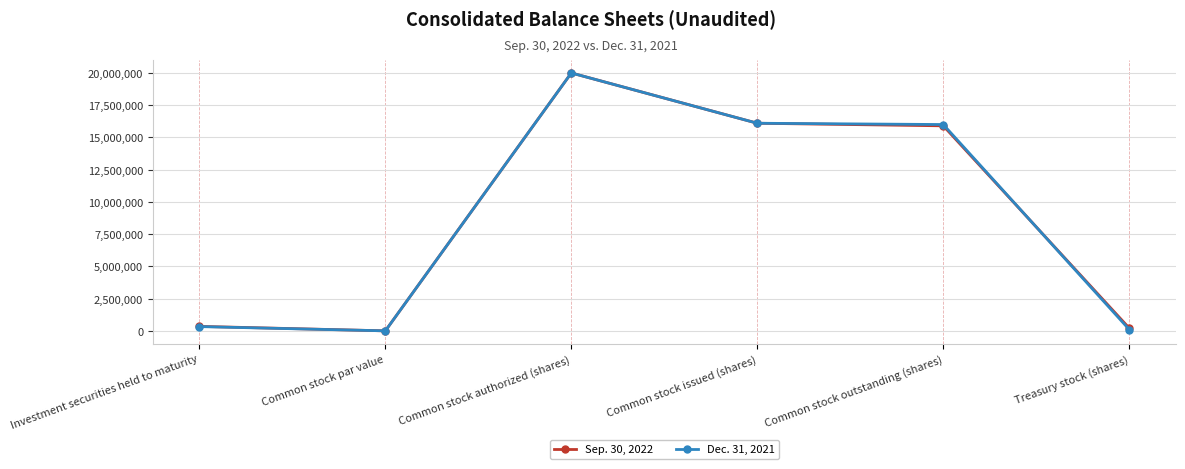

The Dec. 31, 2021 series shows 98452 at Treasury stock (shares). True or false?

True